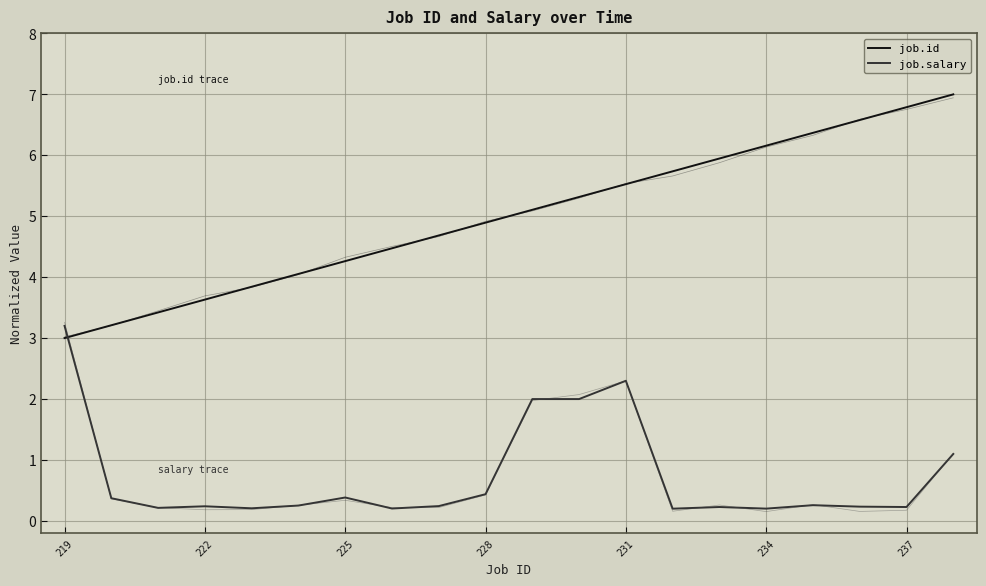

True or false: job.salary has more than 2 points higher than both neighbors.

True